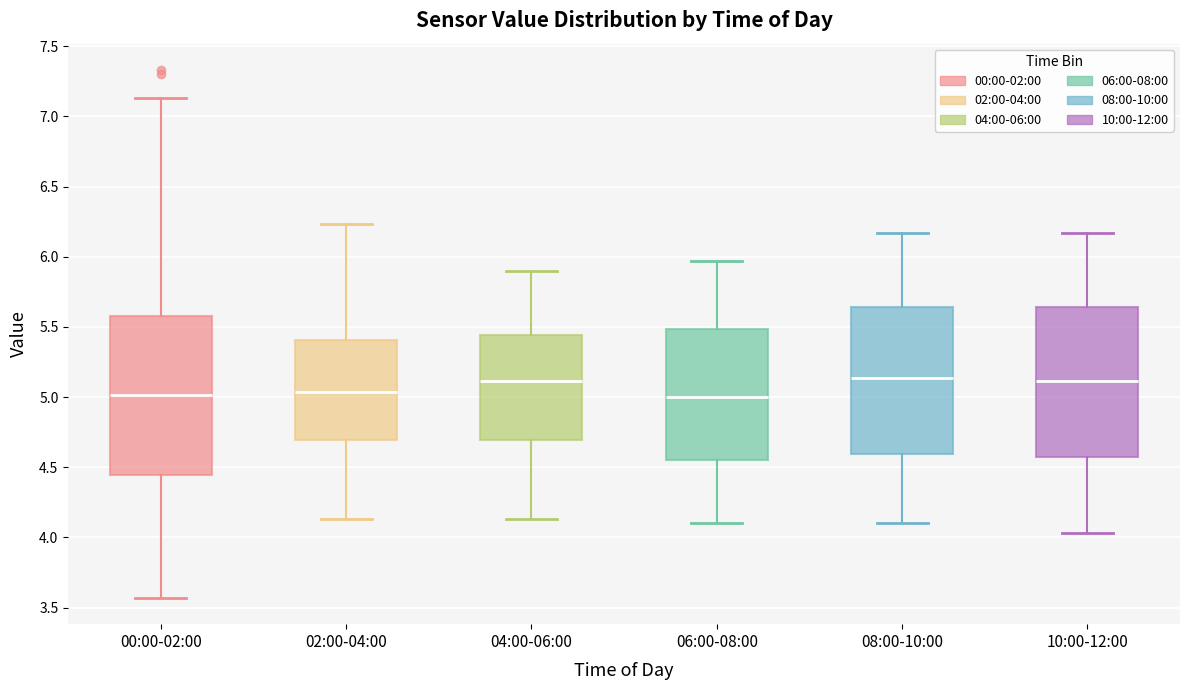

Reading left to right, read every box against the y-axis: the position of its median line, the range the box covers, and the ends of its whiskers. The values are not printed on the chart, so give them approximately, as read against the axis.

00:00-02:00: median 5.00, box 4.45 to 5.60, whiskers 3.55 to 7.15
02:00-04:00: median 5.05, box 4.70 to 5.40, whiskers 4.15 to 6.25
04:00-06:00: median 5.10, box 4.70 to 5.45, whiskers 4.15 to 5.90
06:00-08:00: median 5.00, box 4.55 to 5.50, whiskers 4.10 to 5.95
08:00-10:00: median 5.15, box 4.60 to 5.65, whiskers 4.10 to 6.15
10:00-12:00: median 5.10, box 4.60 to 5.65, whiskers 4.05 to 6.15